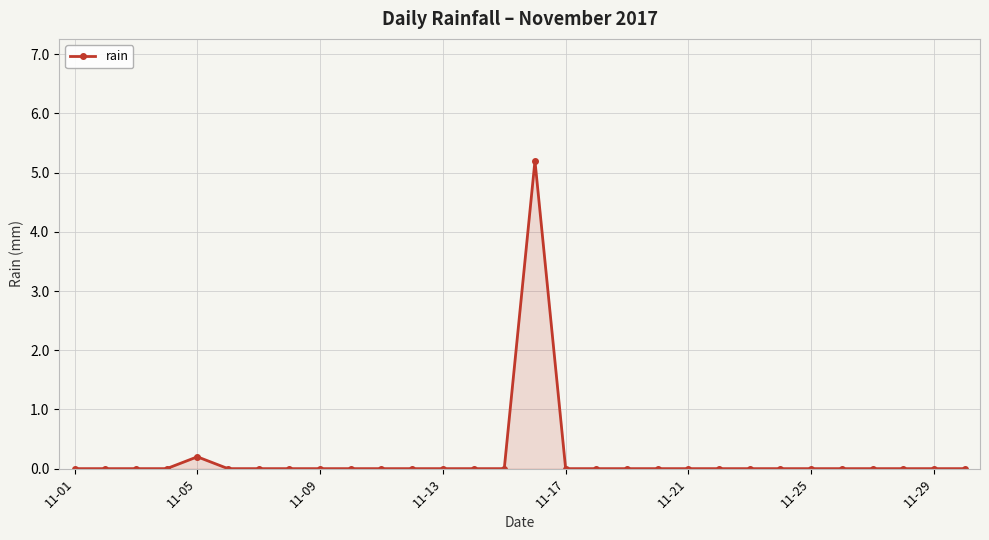

What is the maximum value shown in the chart?

5.2